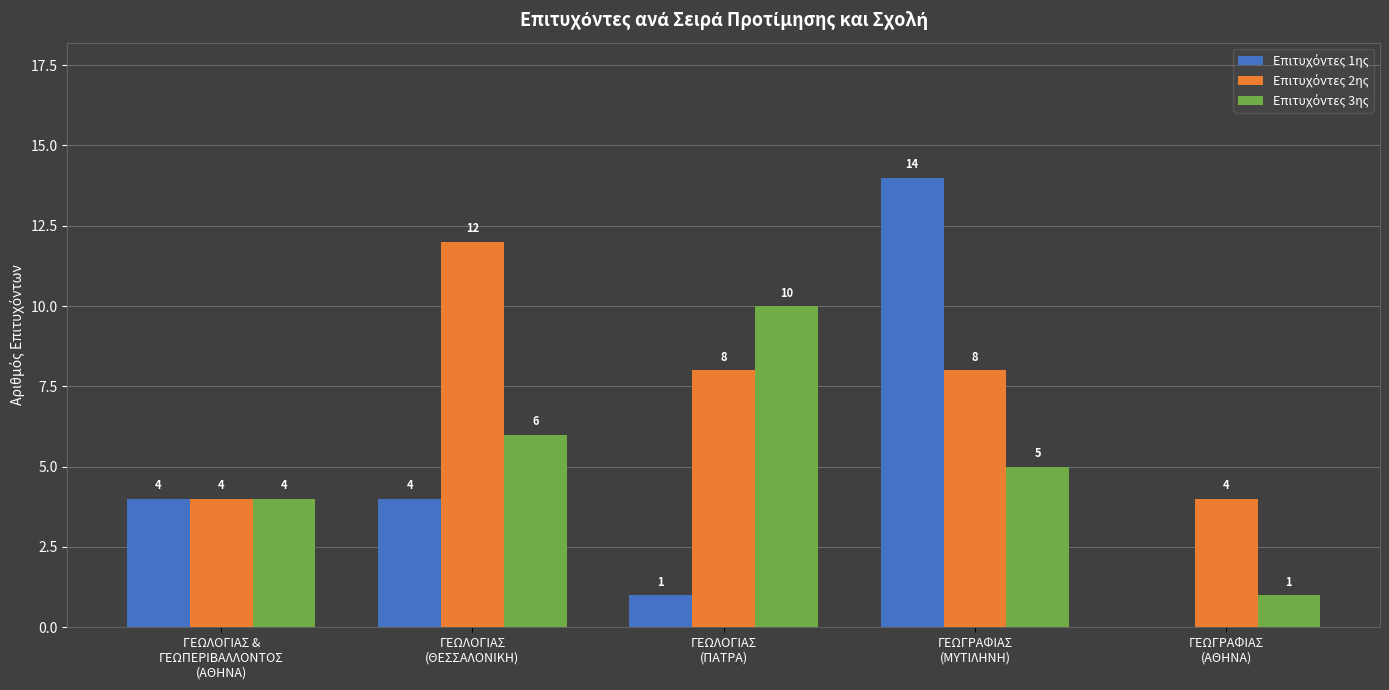

At which category is the sum across all series the highest?

ΓΕΩΓΡΑΦΙΑΣ
(ΜΥΤΙΛΗΝΗ)